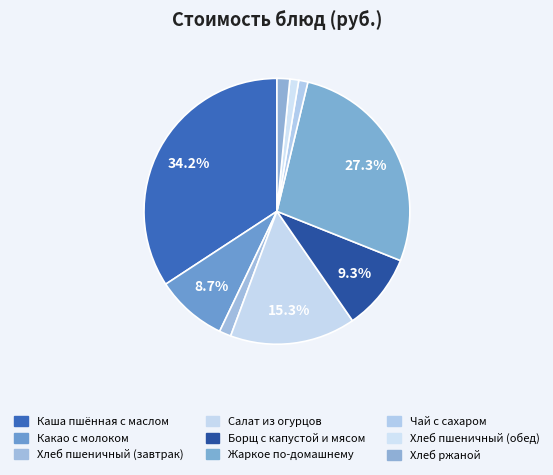

How many segments does this pie chart have?

9